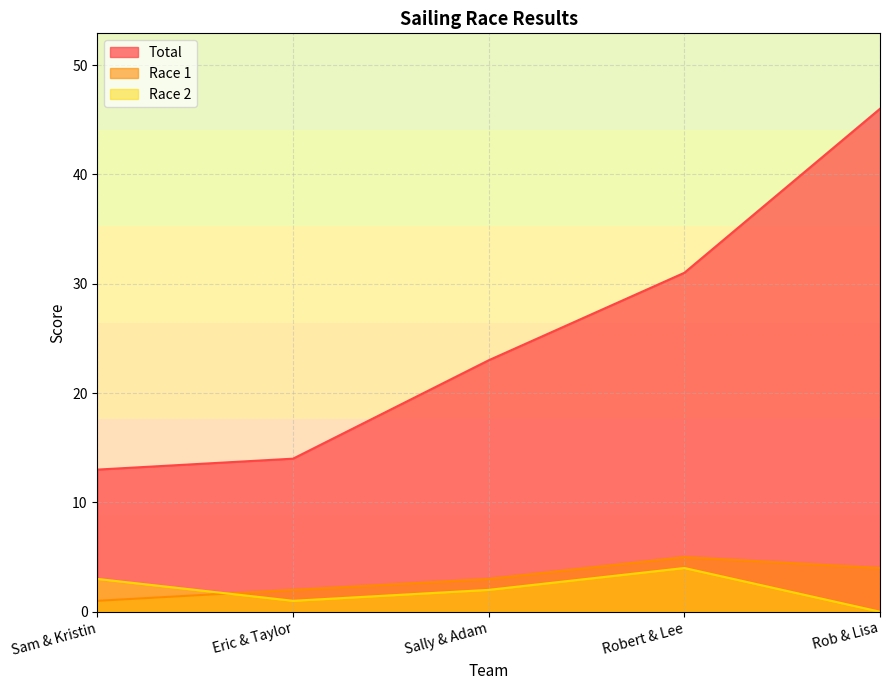

At which category is the sum across all series the highest?

Rob & Lisa